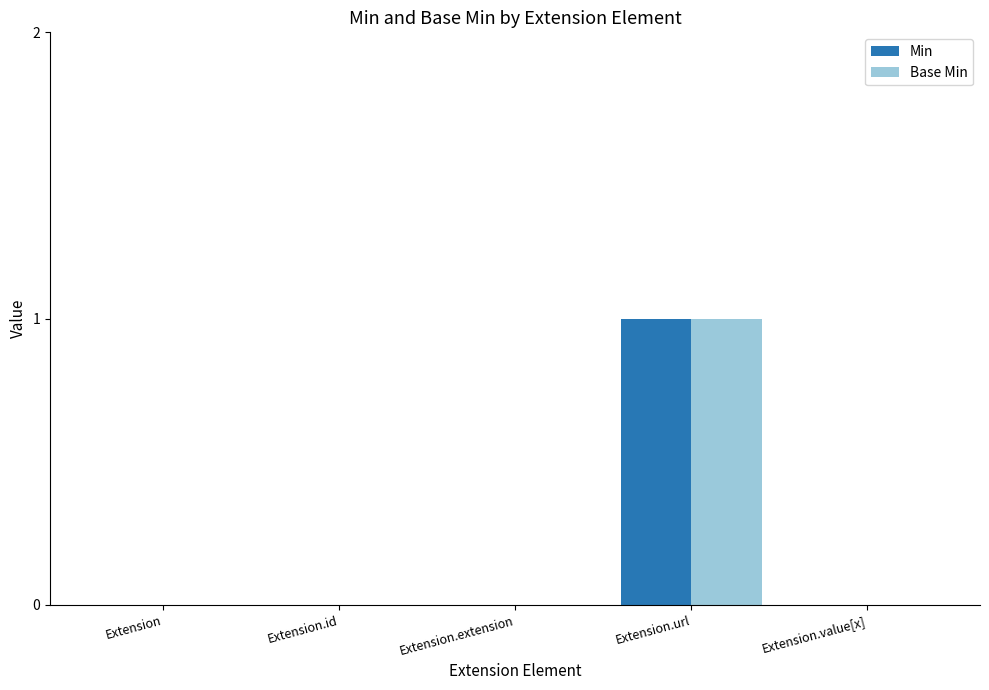

What are all the series names shown in the legend?

Min, Base Min